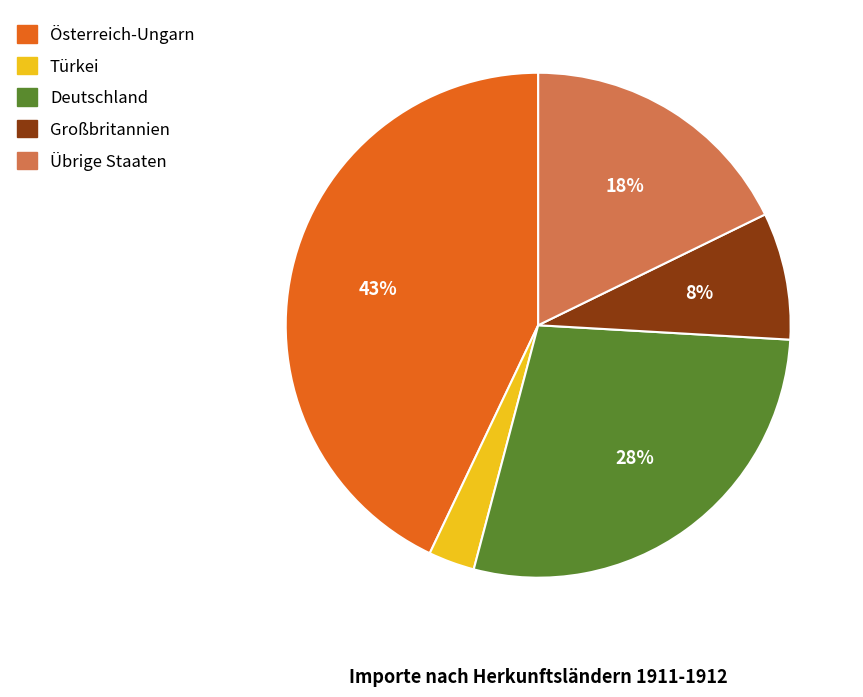

To the nearest percent, what is the difference between the largest and smallest slice percentages?

40%